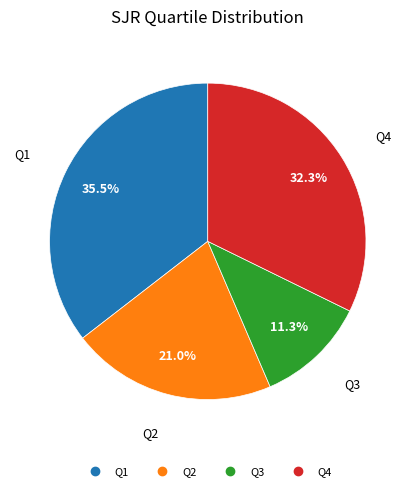

Combined, do Q3 and Q2 account for over 50%?

No